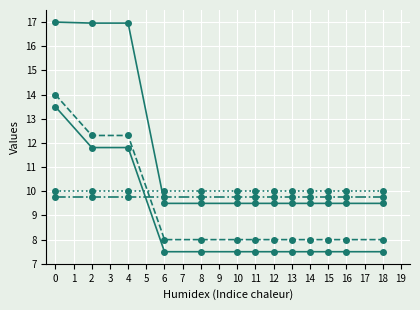

What is the maximum value shown in the chart?

17.0